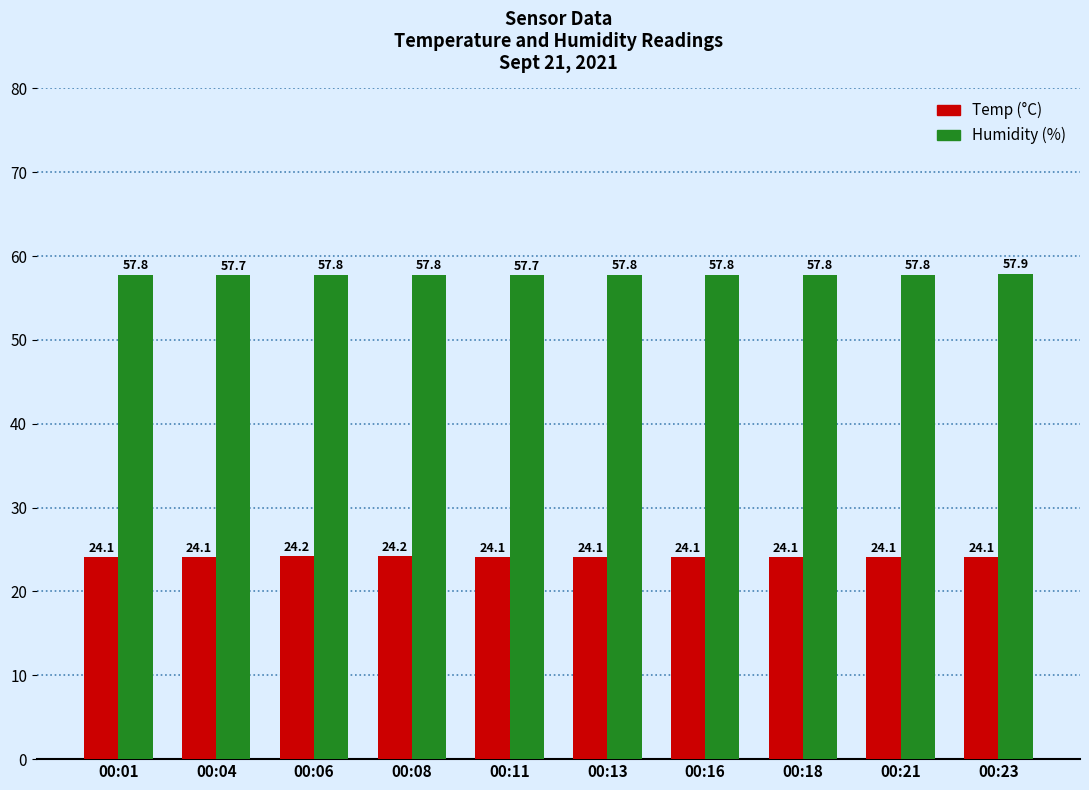

Count the number of categories in the chart.

10